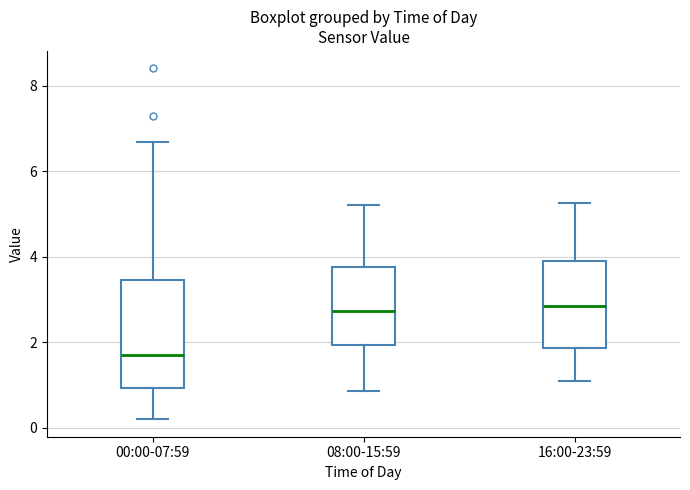

Where does the lower whisker of the box for 00:00-07:59 end on the y-axis? The values are not printed on the chart, so give them approximately, as read against the axis.

0.2